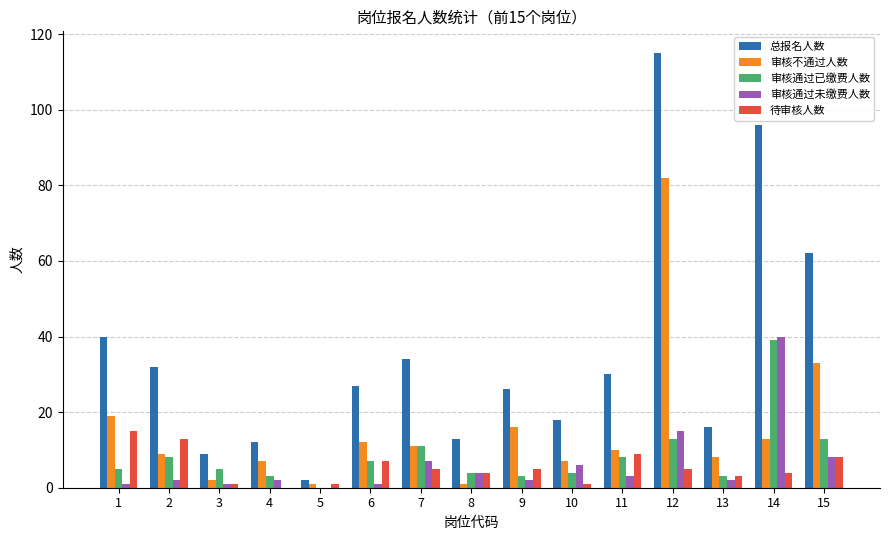

What is the sum of all 审核通过未缴费人数 values?

94